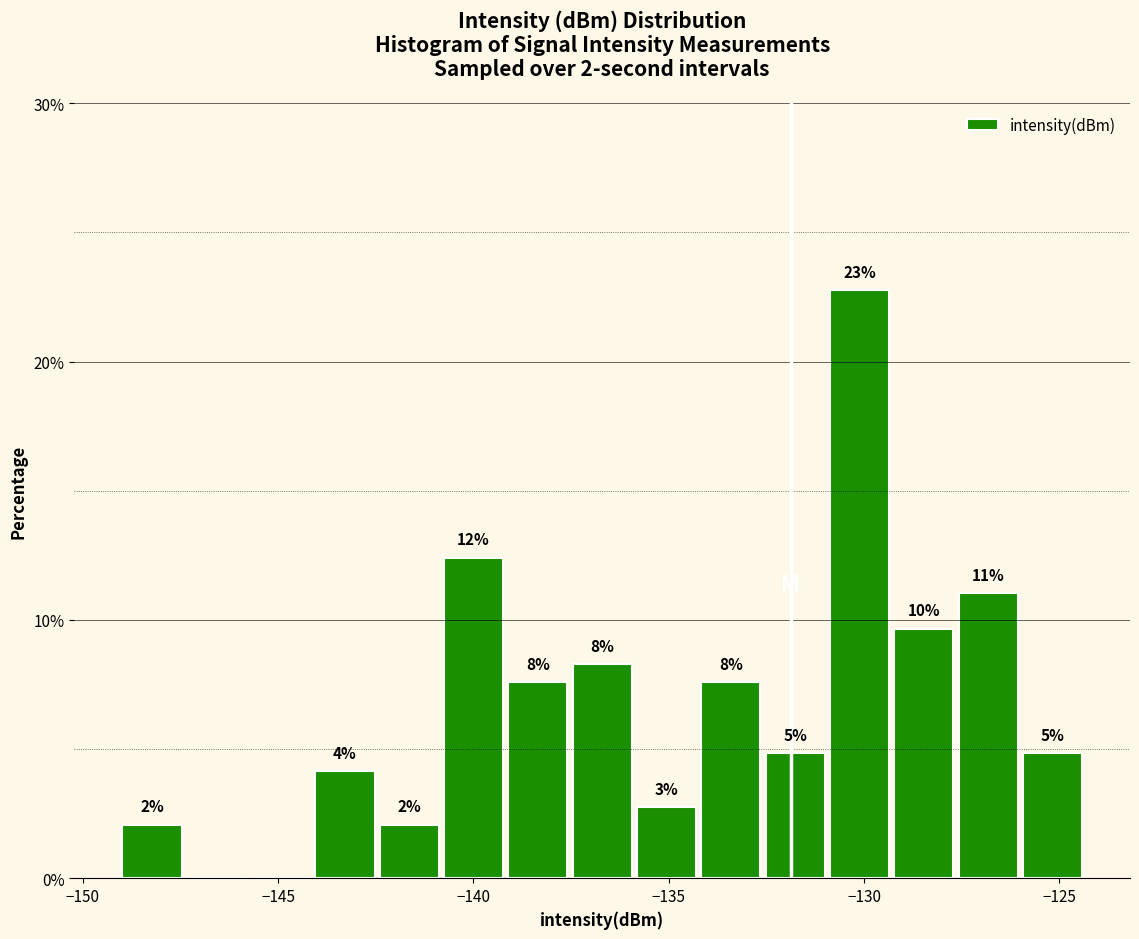

Around what value on the x-axis is the tallest bar? Give the approximate position of its centre, as read against the axis.

-130.0